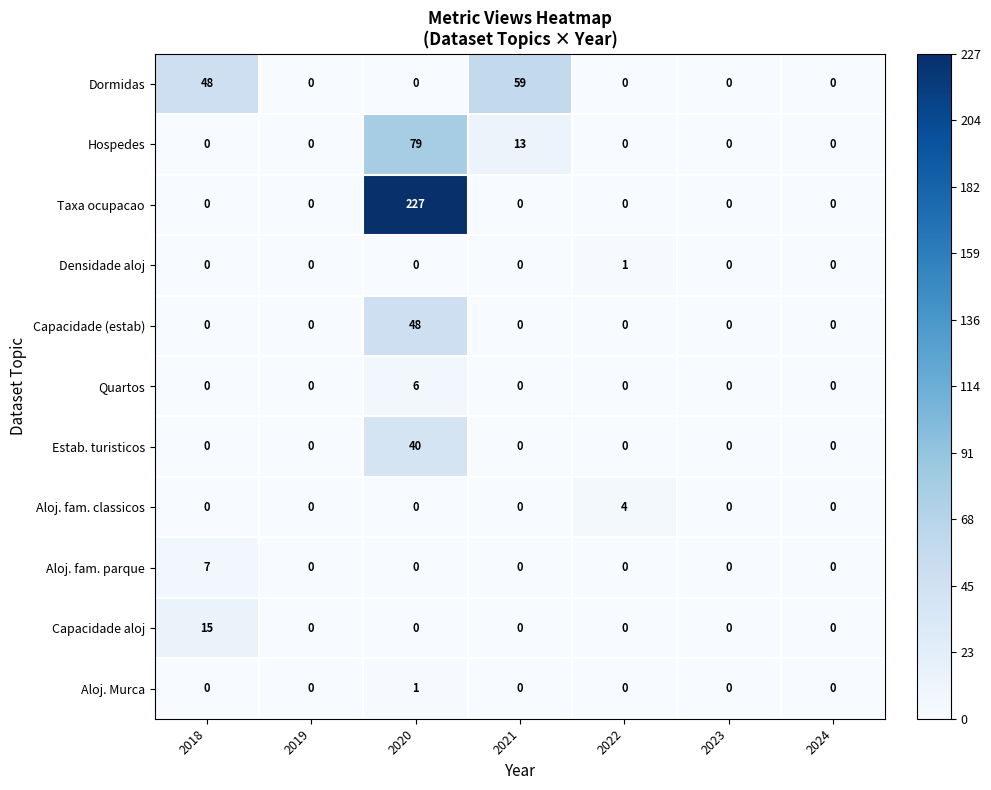

Count the Aloj. fam. classicos values in the range 0 to 1.

6